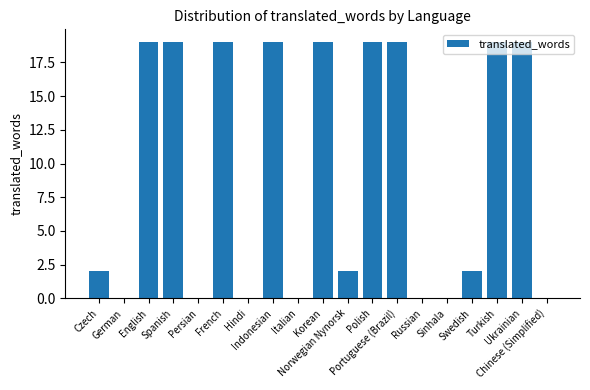

What is the sum of all values?

177